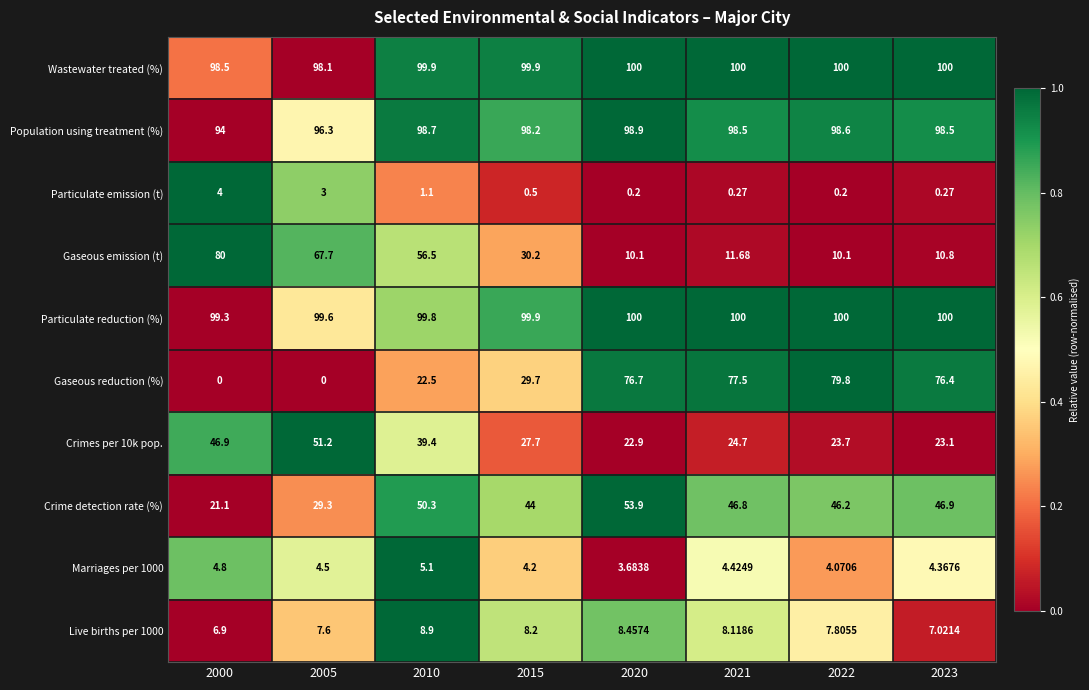

Which series has the largest total across all categories?

Particulate reduction (%)